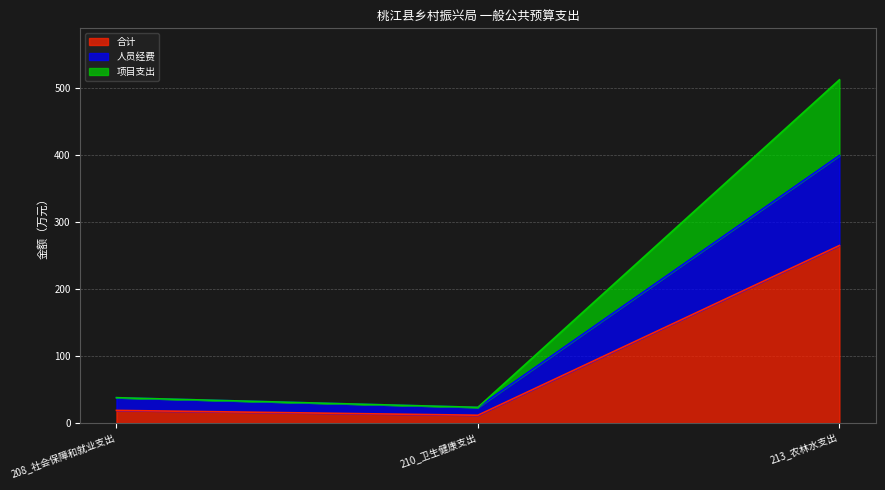

What are all the series names shown in the legend?

合计, 人员经费, 项目支出